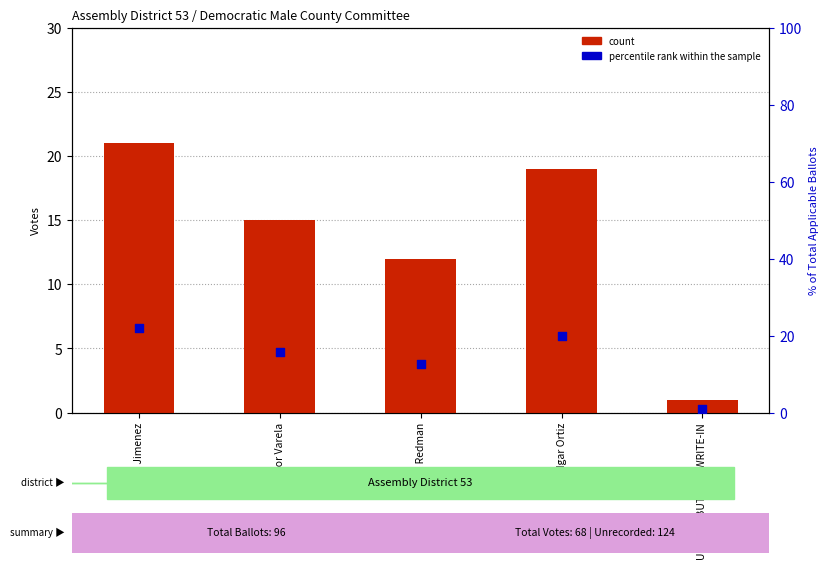

Which series reaches the minimum Y coordinate?

count